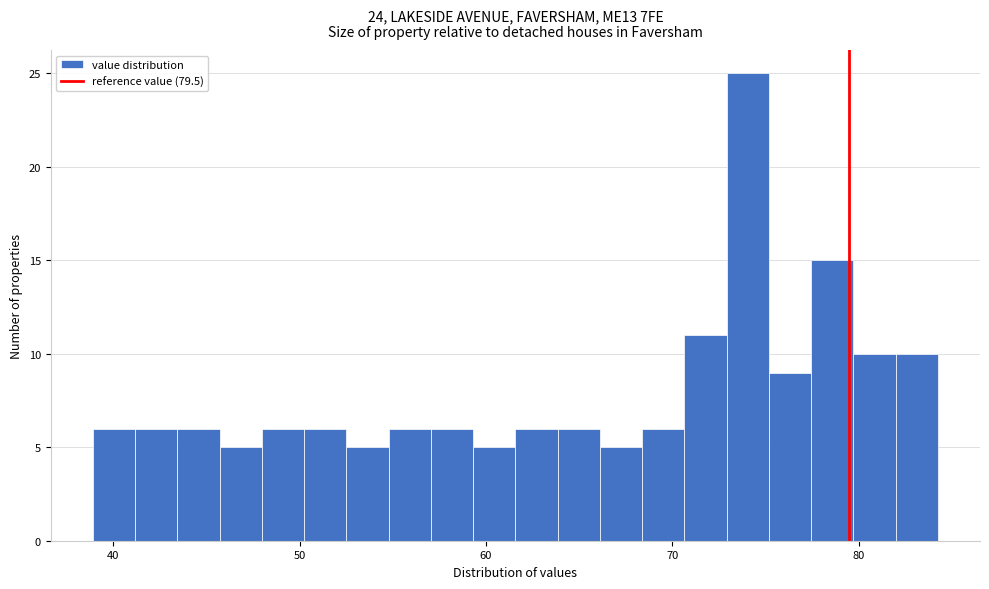

Around what value on the x-axis is the tallest bar? Give the approximate position of its centre, as read against the axis.

74